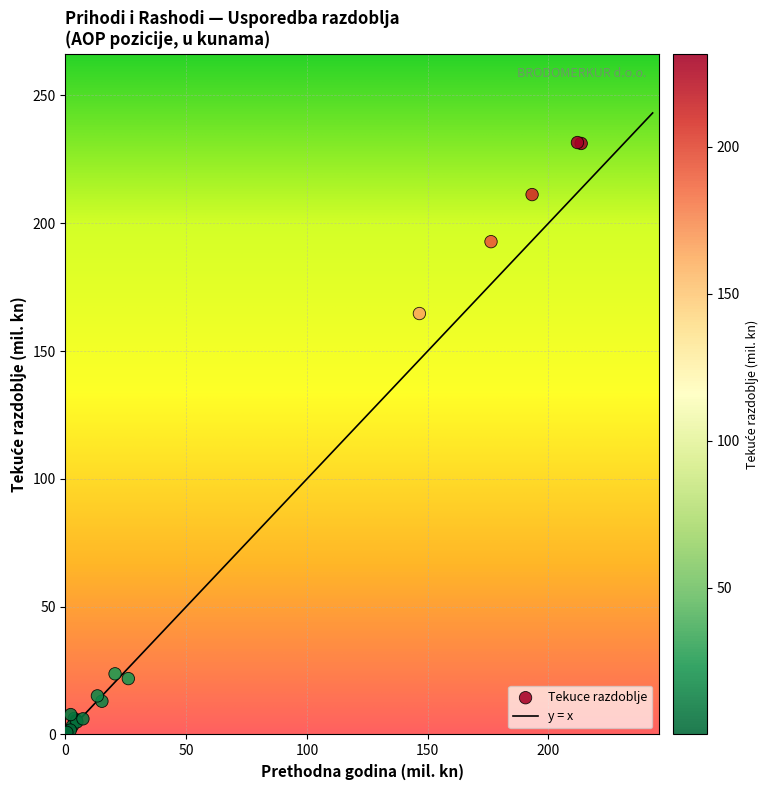

What Y value in the scatter plot is closest to 115?

164.7